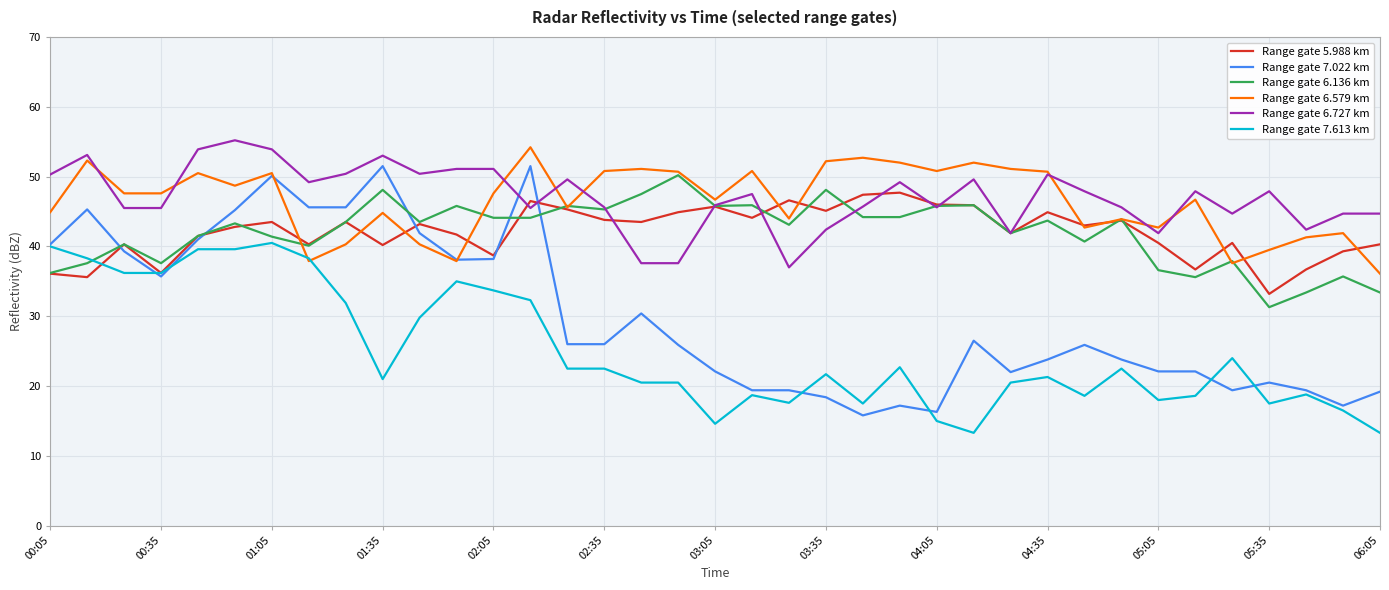

Which series has the largest range (max minus min)?

Range gate 7.022 km